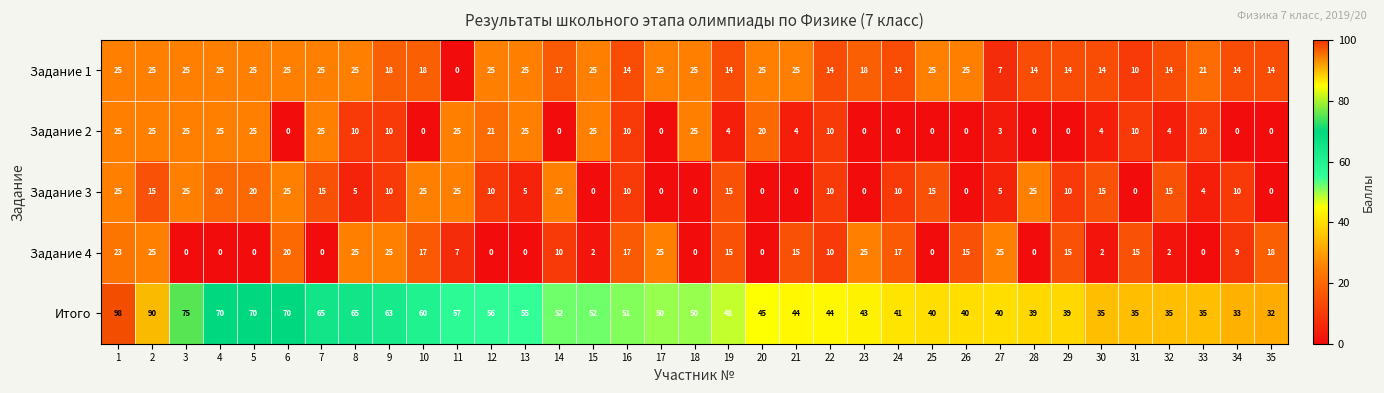

What is the difference between the highest and lowest values at 6?

70